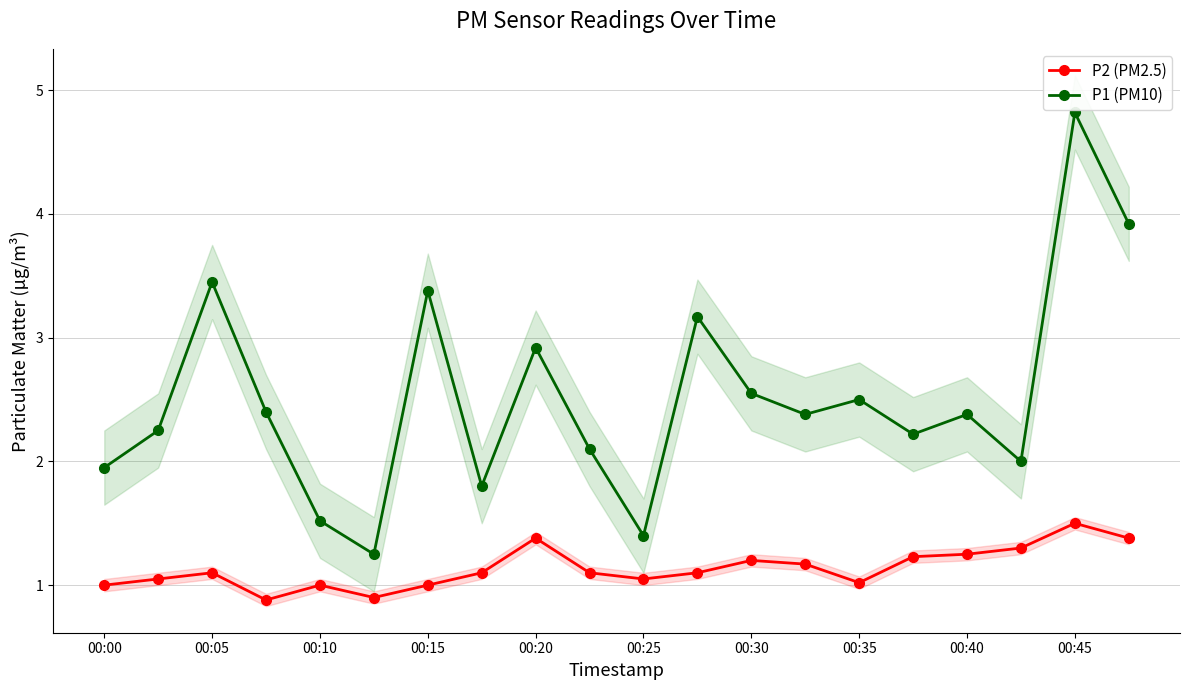

True or false: P2 (PM2.5) has a value of 1.1 at 00:05.

True